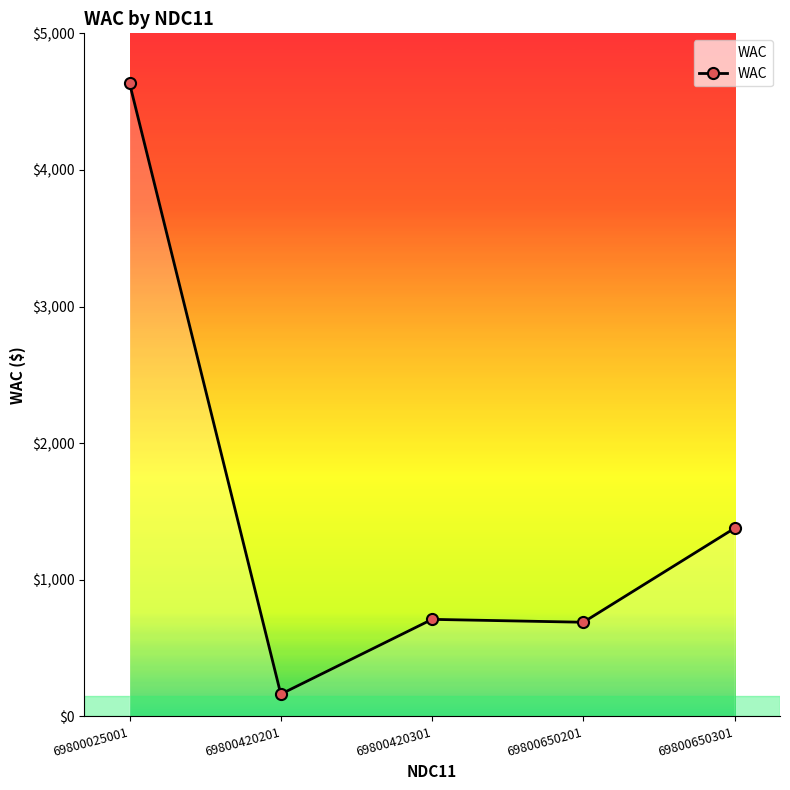

Reading left to right, extract all data points from this chart.

69800025001=4635.9	69800420201=162.0	69800420301=709.5	69800650201=688.4	69800650301=1376.7